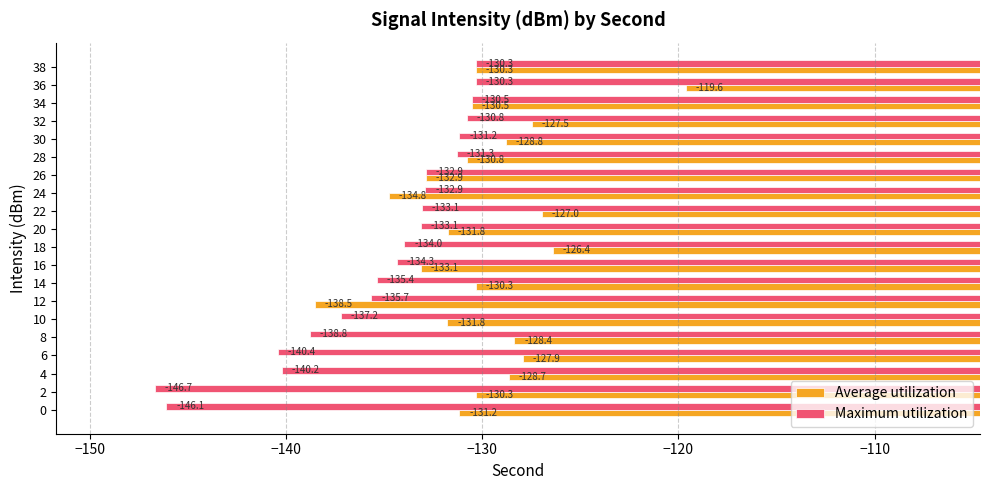

Count the number of data series in this chart.

2